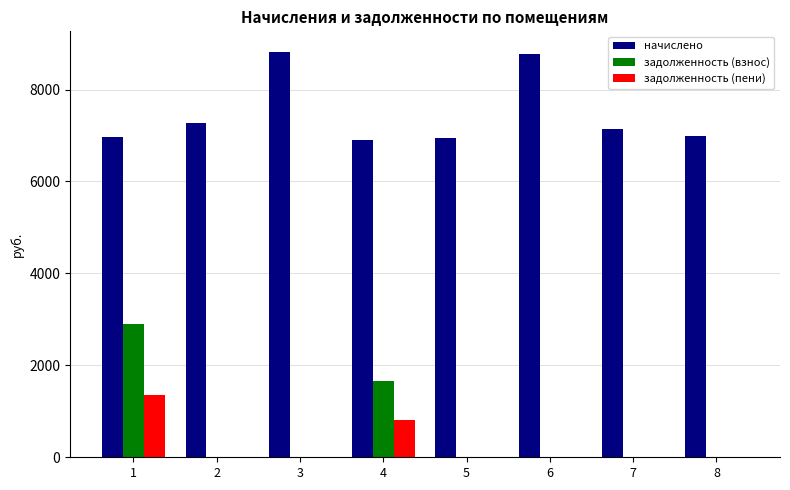

What is the maximum value shown in the chart?

8824.3